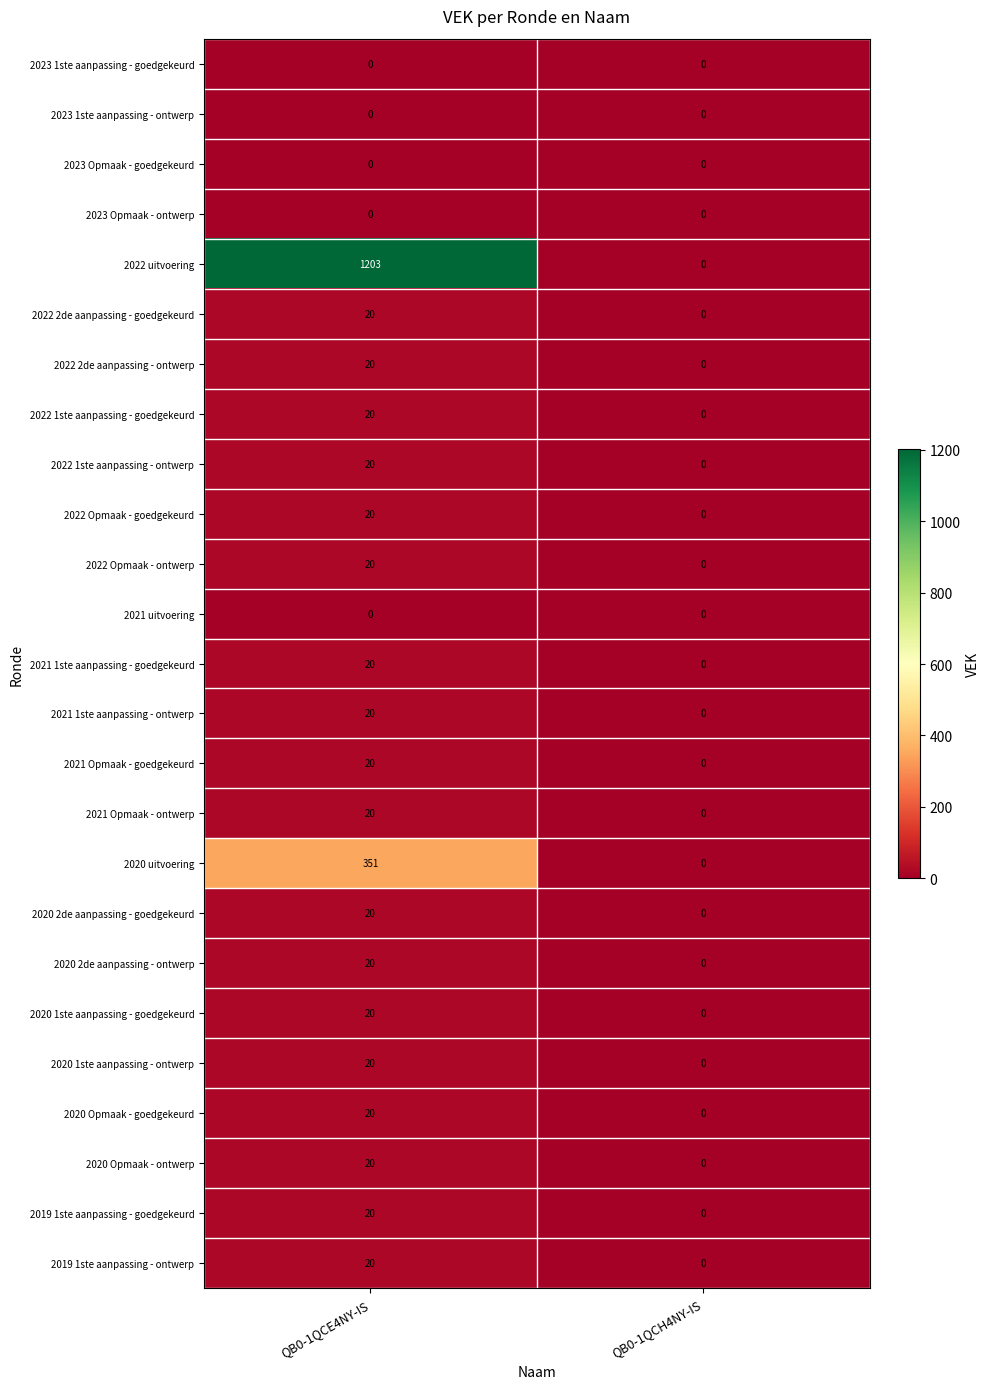

Which series has the largest range (max minus min)?

2022 uitvoering